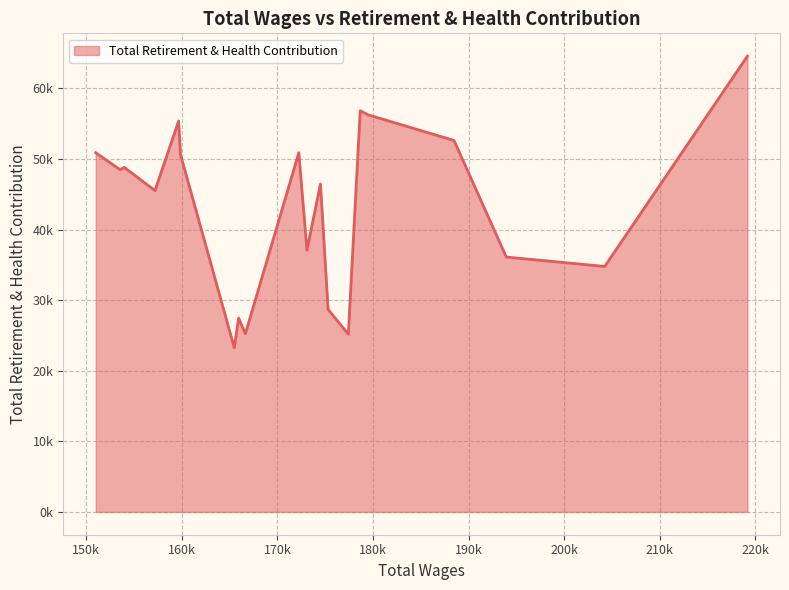

Rank the categories by value from lowest to highest.

13, 6, 11, 12, 7, 1, 2, 9, 16, 8, 18, 17, 14, 10, 19, 3, 15, 4, 5, 0